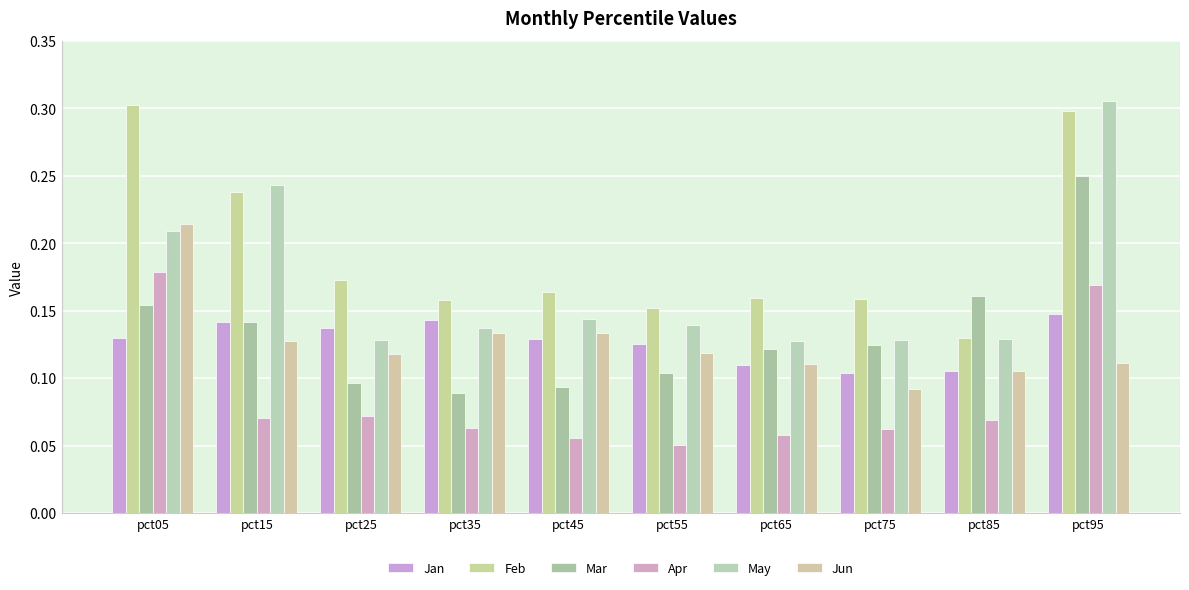

At which category is the sum across all series the highest?

pct95